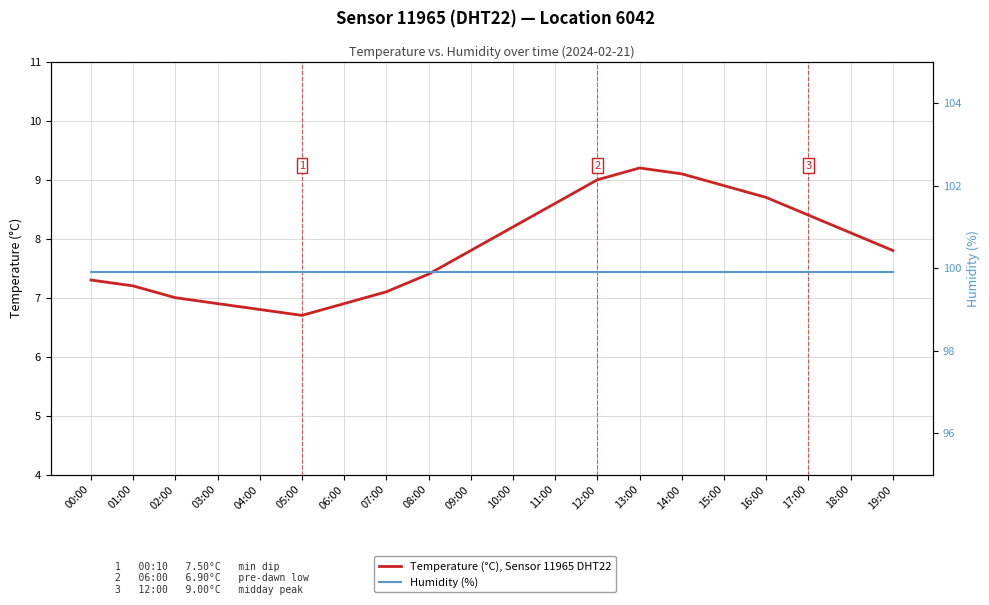

True or false: Temperature (°C), Sensor 11965 DHT22 has a value of 8.9 at 15:00.

True